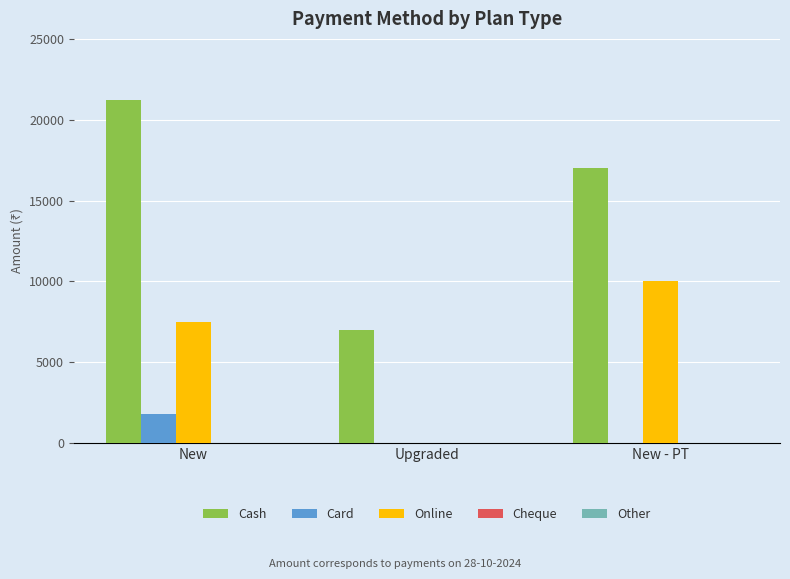

Does the chart contain stacked bars?

No